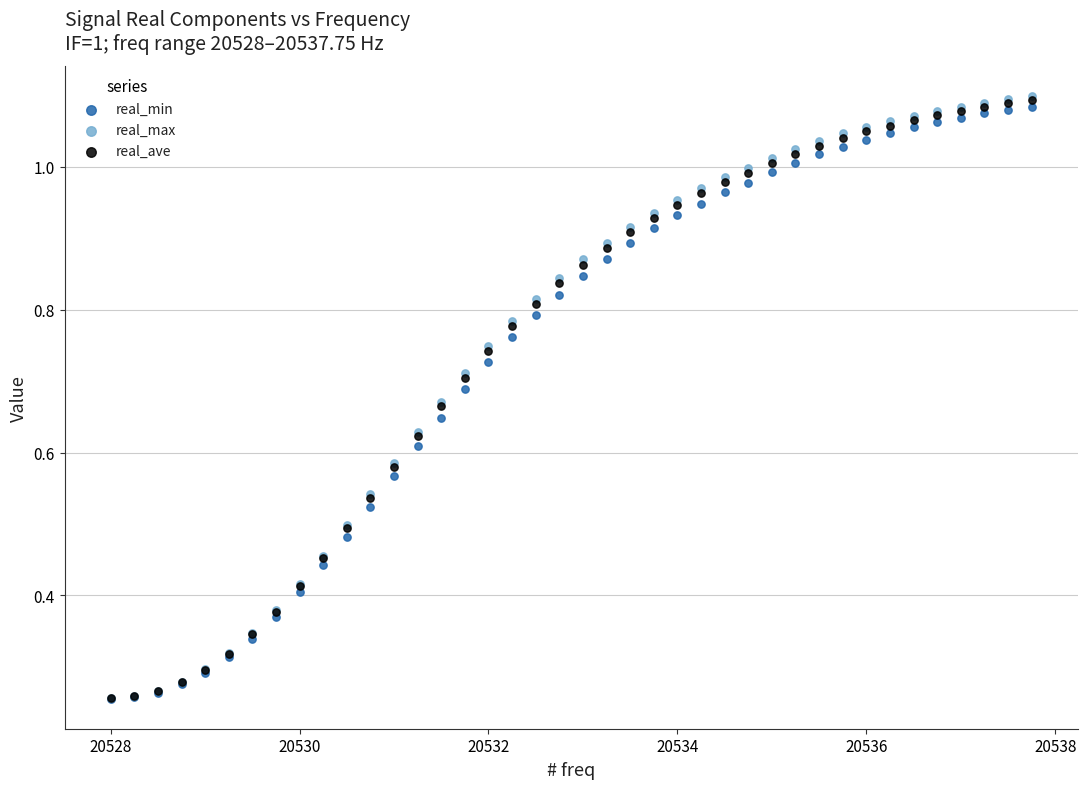

What are all the series names shown in the legend?

real_min, real_max, real_ave